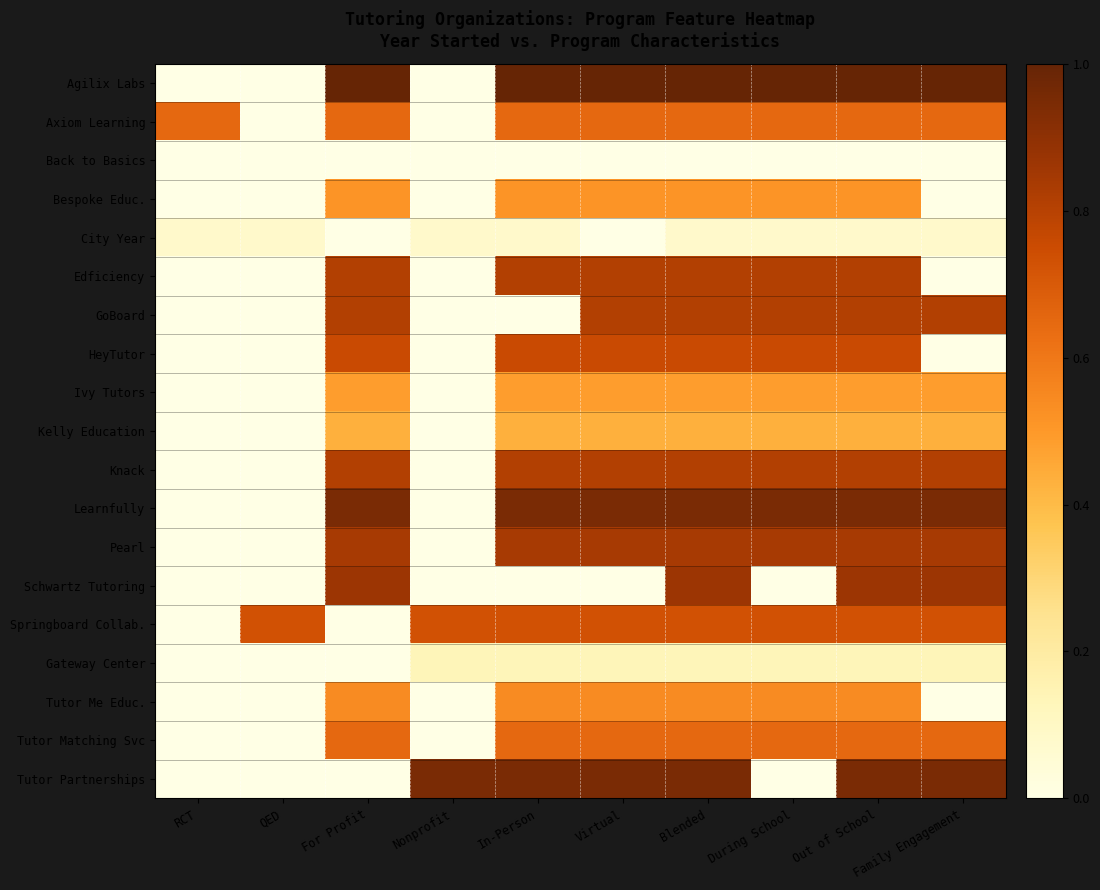

Reading right to left, transcribe all the data shown in this chart.

Agilix Labs: Family Engagement=1.0	Out of School=1.0	During School=1.0	Blended=1.0	Virtual=1.0	In-Person=1.0	Nonprofit=0.0	For Profit=1.0	QED=0.0	RCT=0.0
Axiom Learning: Family Engagement=0.6	Out of School=0.6	During School=0.6	Blended=0.6	Virtual=0.6	In-Person=0.6	Nonprofit=0.0	For Profit=0.6	QED=0.0	RCT=0.6
Back to Basics: Family Engagement=0.0	Out of School=0.0	During School=0.0	Blended=0.0	Virtual=0.0	In-Person=0.0	Nonprofit=0.0	For Profit=0.0	QED=0.0	RCT=0.0
Bespoke Educ.: Family Engagement=0.0	Out of School=0.5	During School=0.5	Blended=0.5	Virtual=0.5	In-Person=0.5	Nonprofit=0.0	For Profit=0.5	QED=0.0	RCT=0.0
City Year: Family Engagement=0.1	Out of School=0.1	During School=0.1	Blended=0.1	Virtual=0.0	In-Person=0.1	Nonprofit=0.1	For Profit=0.0	QED=0.1	RCT=0.1
Edficiency: Family Engagement=0.0	Out of School=0.8	During School=0.8	Blended=0.8	Virtual=0.8	In-Person=0.8	Nonprofit=0.0	For Profit=0.8	QED=0.0	RCT=0.0
GoBoard: Family Engagement=0.8	Out of School=0.8	During School=0.8	Blended=0.8	Virtual=0.8	In-Person=0.0	Nonprofit=0.0	For Profit=0.8	QED=0.0	RCT=0.0
HeyTutor: Family Engagement=0.0	Out of School=0.8	During School=0.8	Blended=0.8	Virtual=0.8	In-Person=0.8	Nonprofit=0.0	For Profit=0.8	QED=0.0	RCT=0.0
Ivy Tutors: Family Engagement=0.5	Out of School=0.5	During School=0.5	Blended=0.5	Virtual=0.5	In-Person=0.5	Nonprofit=0.0	For Profit=0.5	QED=0.0	RCT=0.0
Kelly Education: Family Engagement=0.4	Out of School=0.4	During School=0.4	Blended=0.4	Virtual=0.4	In-Person=0.4	Nonprofit=0.0	For Profit=0.4	QED=0.0	RCT=0.0
Knack: Family Engagement=0.8	Out of School=0.8	During School=0.8	Blended=0.8	Virtual=0.8	In-Person=0.8	Nonprofit=0.0	For Profit=0.8	QED=0.0	RCT=0.0
Learnfully: Family Engagement=0.9	Out of School=0.9	During School=0.9	Blended=0.9	Virtual=0.9	In-Person=0.9	Nonprofit=0.0	For Profit=0.9	QED=0.0	RCT=0.0
Pearl: Family Engagement=0.8	Out of School=0.8	During School=0.8	Blended=0.8	Virtual=0.8	In-Person=0.8	Nonprofit=0.0	For Profit=0.8	QED=0.0	RCT=0.0
Schwartz Tutoring: Family Engagement=0.9	Out of School=0.9	During School=0.0	Blended=0.9	Virtual=0.0	In-Person=0.0	Nonprofit=0.0	For Profit=0.9	QED=0.0	RCT=0.0
Springboard Collab.: Family Engagement=0.7	Out of School=0.7	During School=0.7	Blended=0.7	Virtual=0.7	In-Person=0.7	Nonprofit=0.7	For Profit=0.0	QED=0.7	RCT=0.0
Gateway Center: Family Engagement=0.1	Out of School=0.1	During School=0.1	Blended=0.1	Virtual=0.1	In-Person=0.1	Nonprofit=0.1	For Profit=0.0	QED=0.0	RCT=0.0
Tutor Me Educ.: Family Engagement=0.0	Out of School=0.5	During School=0.5	Blended=0.5	Virtual=0.5	In-Person=0.5	Nonprofit=0.0	For Profit=0.5	QED=0.0	RCT=0.0
Tutor Matching Svc: Family Engagement=0.6	Out of School=0.6	During School=0.6	Blended=0.6	Virtual=0.6	In-Person=0.6	Nonprofit=0.0	For Profit=0.6	QED=0.0	RCT=0.0
Tutor Partnerships: Family Engagement=0.9	Out of School=0.9	During School=0.0	Blended=0.9	Virtual=0.9	In-Person=0.9	Nonprofit=0.9	For Profit=0.0	QED=0.0	RCT=0.0